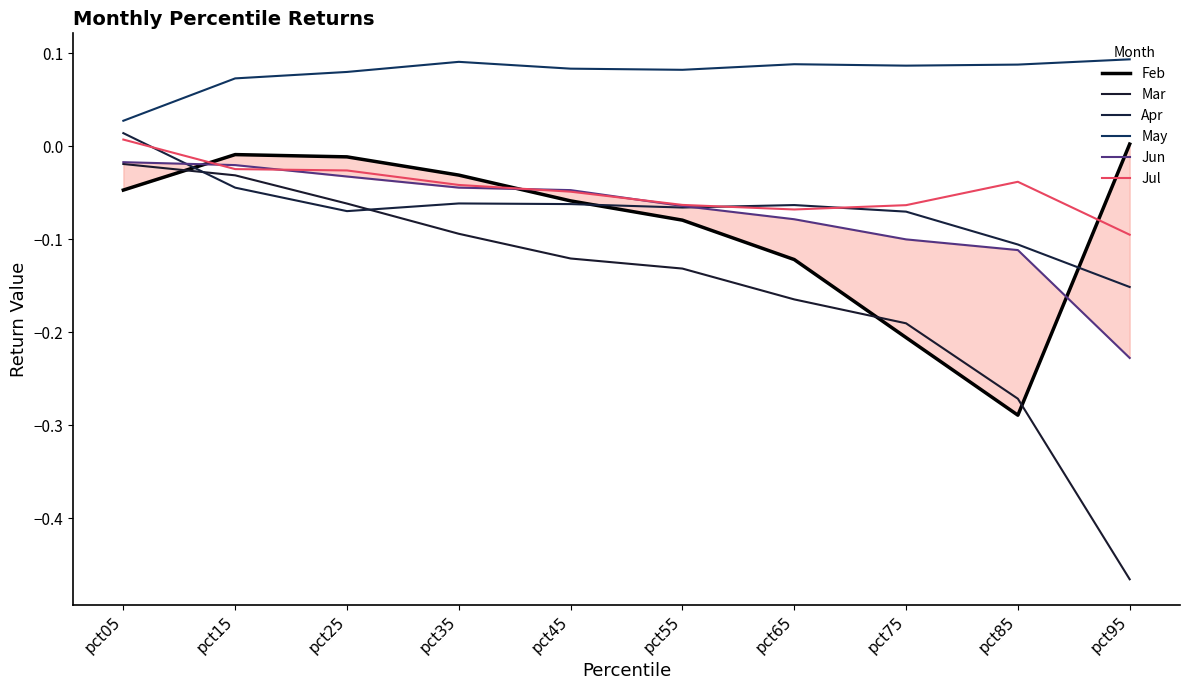

At which category is the sum across all series the highest?

pct05